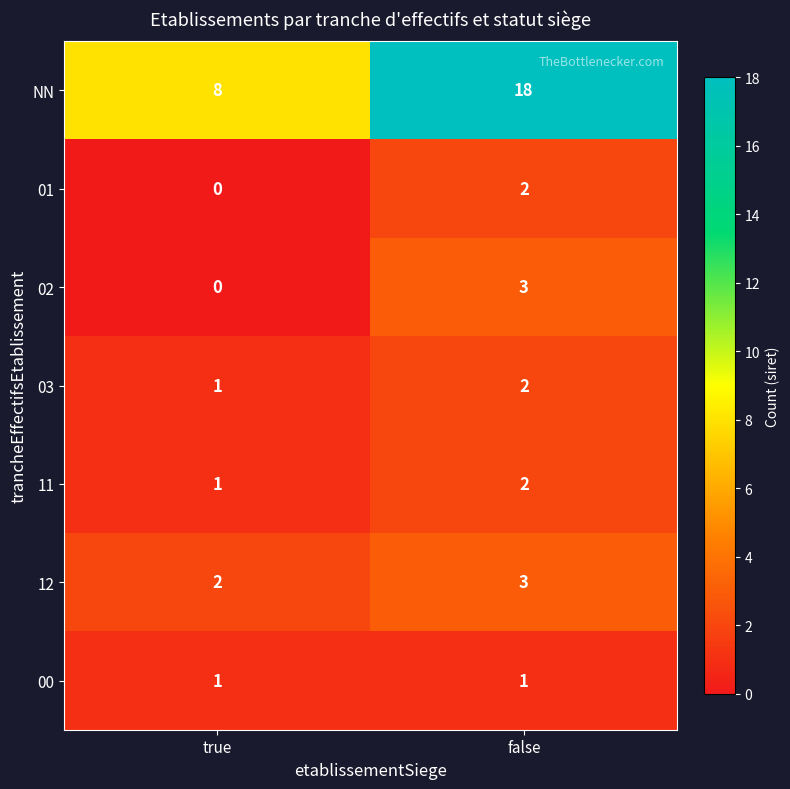

Count the number of data series in this chart.

7